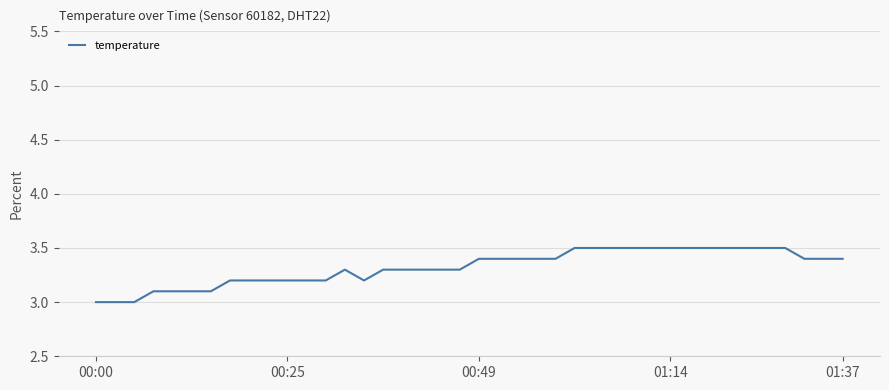

What is the smallest value displayed?

3.0